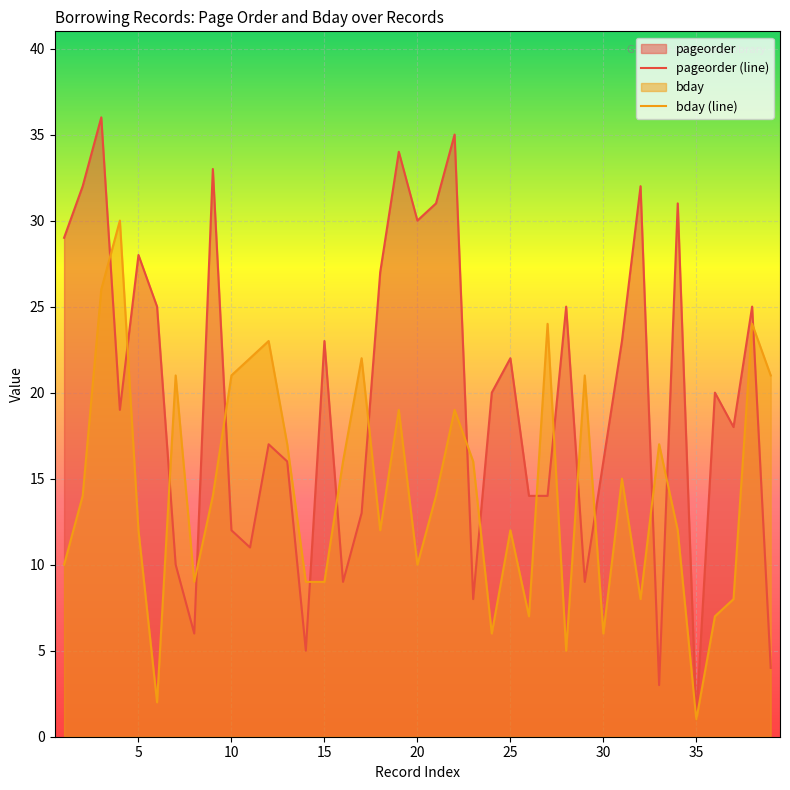

What is the difference between the highest and lowest values at 38?

1